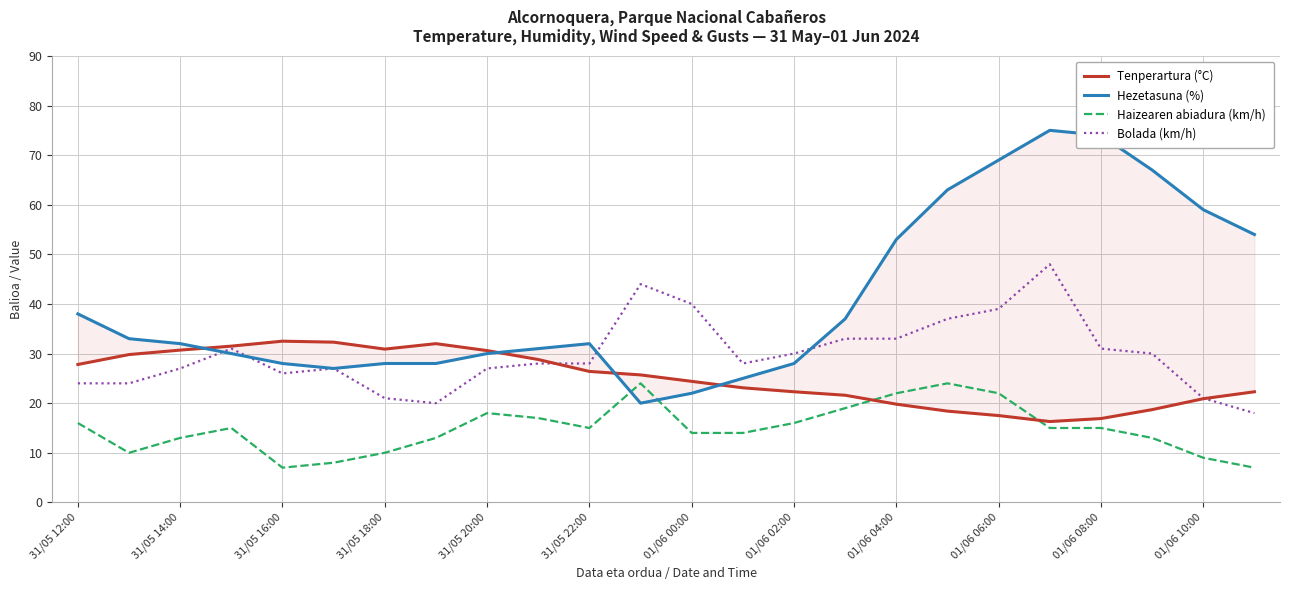

What is the lowest value of the Haizearen abiadura (km/h) series?

7